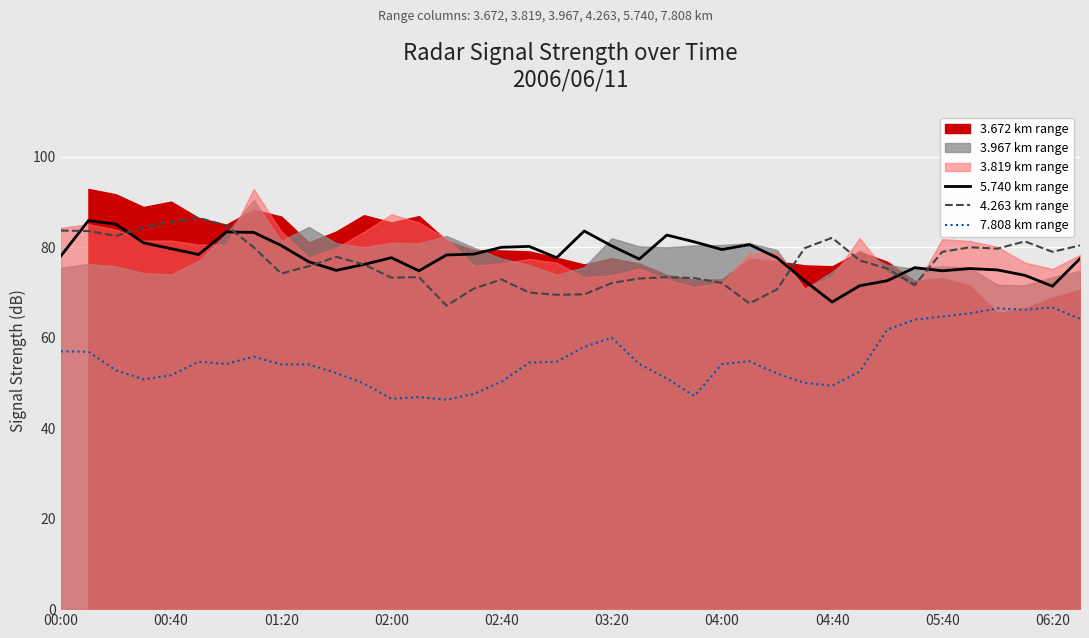

What is the difference between the maximum and minimum values in the 4.263 km range series?

19.4